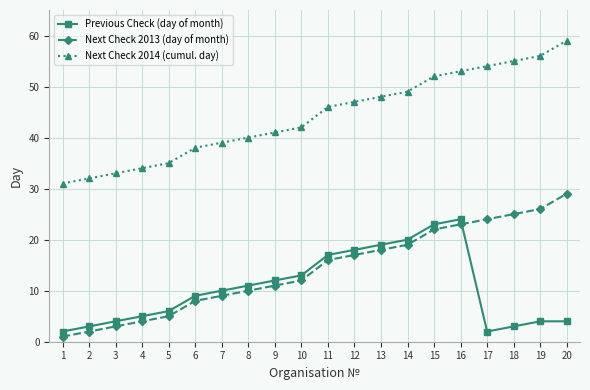

Which series has the largest total across all categories?

Next Check 2014 (cumul. day)